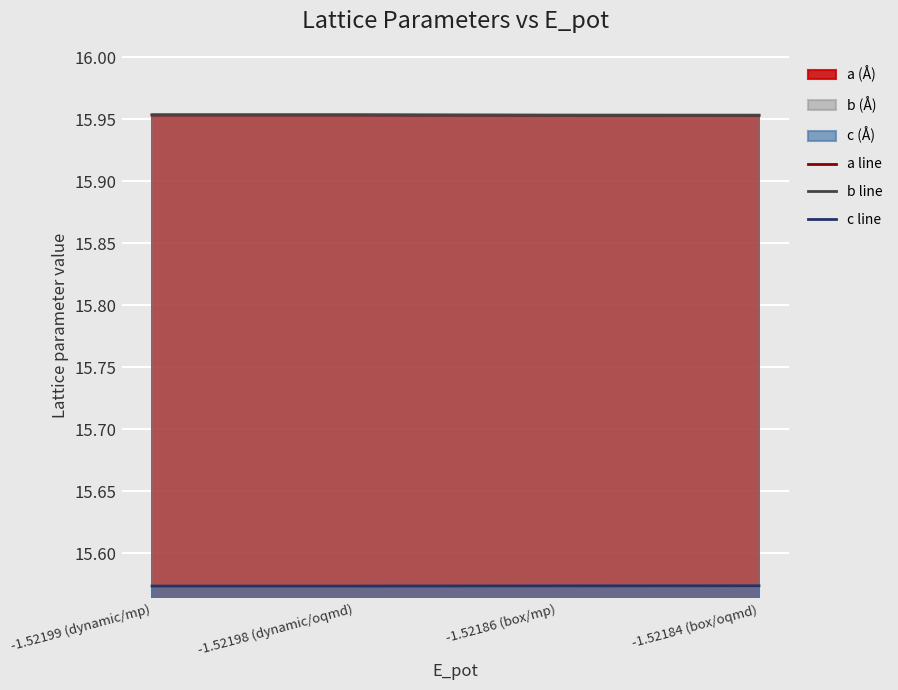

Is the value of c line at -1.52186 (box/mp) greater than the value of a line at -1.52199 (dynamic/mp)?

No